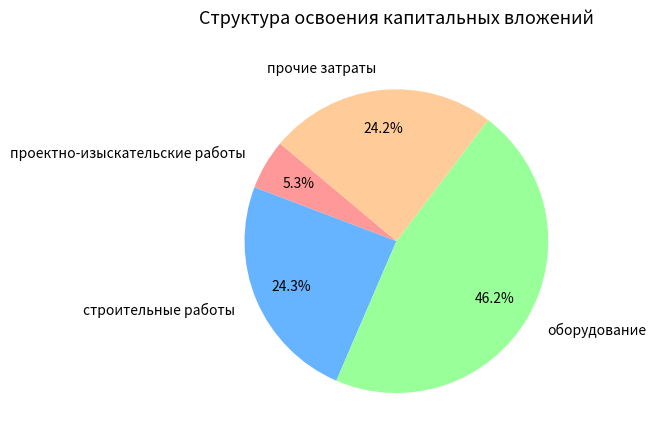

Count the number of slices in the pie.

4